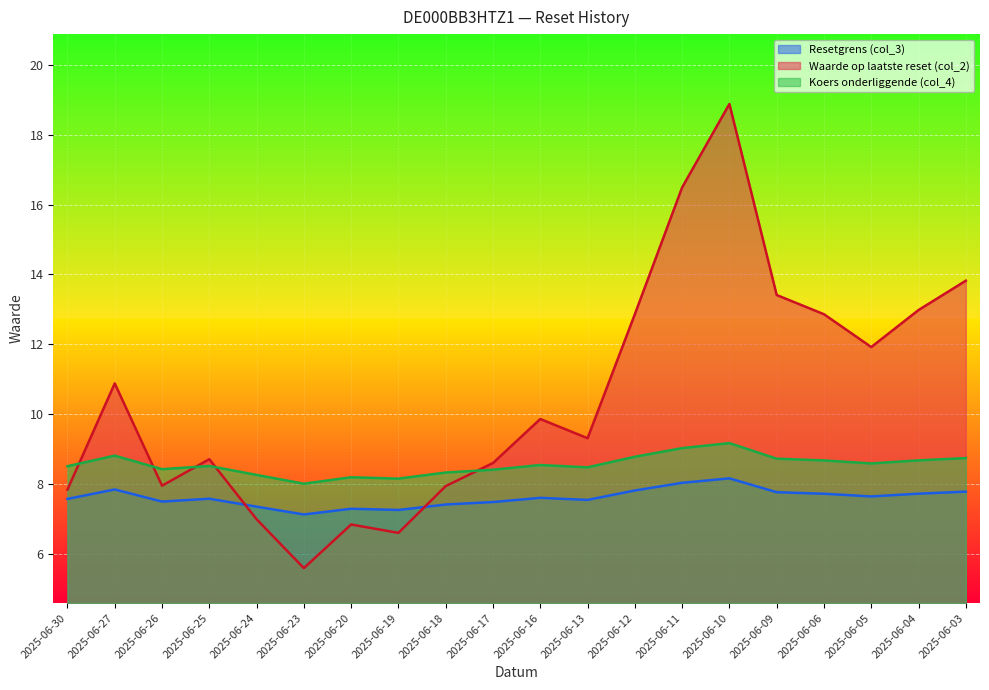

Where is Waarde op laatste reset (col_2) nearest to the value 12?

2025-06-05